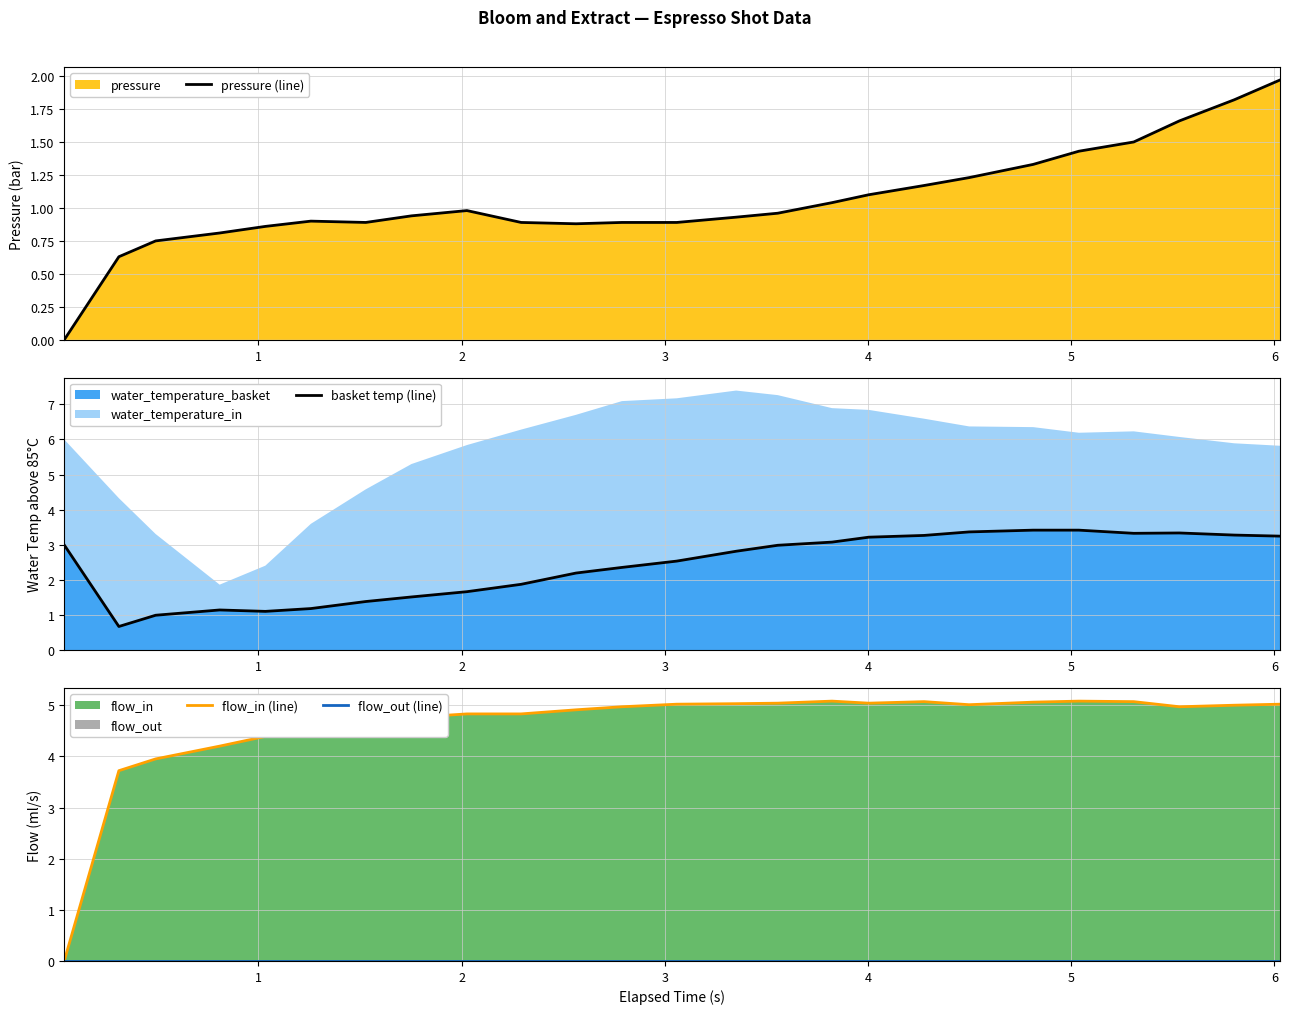

In flow_in (line), how many points are lower than both neighbors (excluding endpoints)?

3